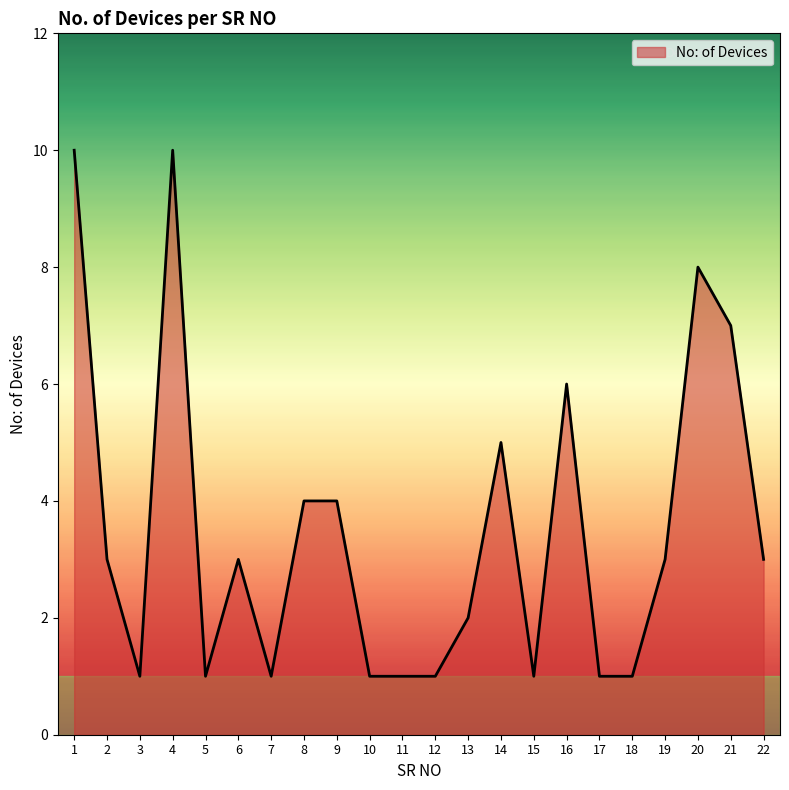

Which has a higher value, 21 or 10?

21